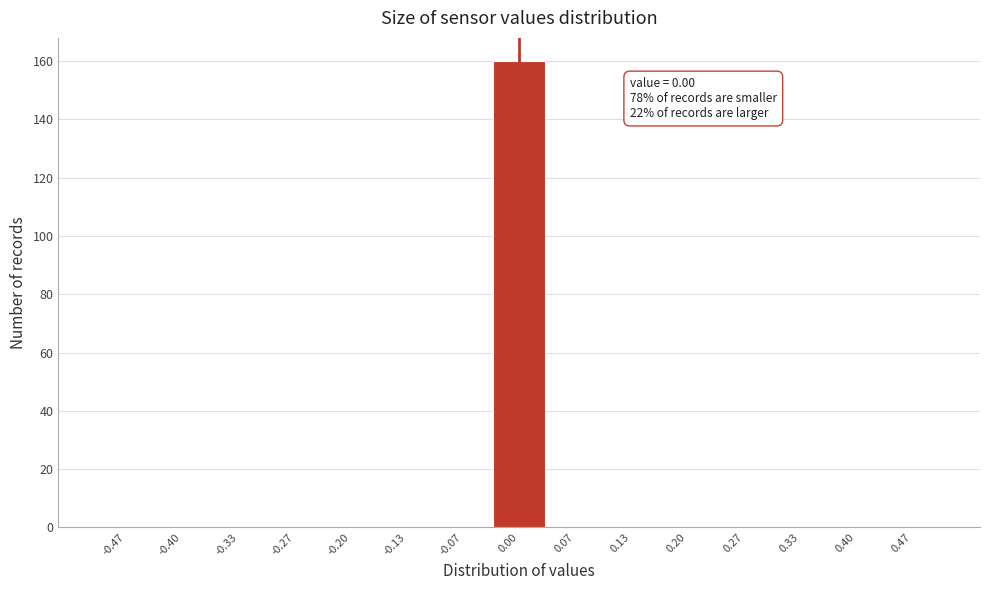

Over which range of the x-axis is the bar tallest?

-0.03 to 0.03